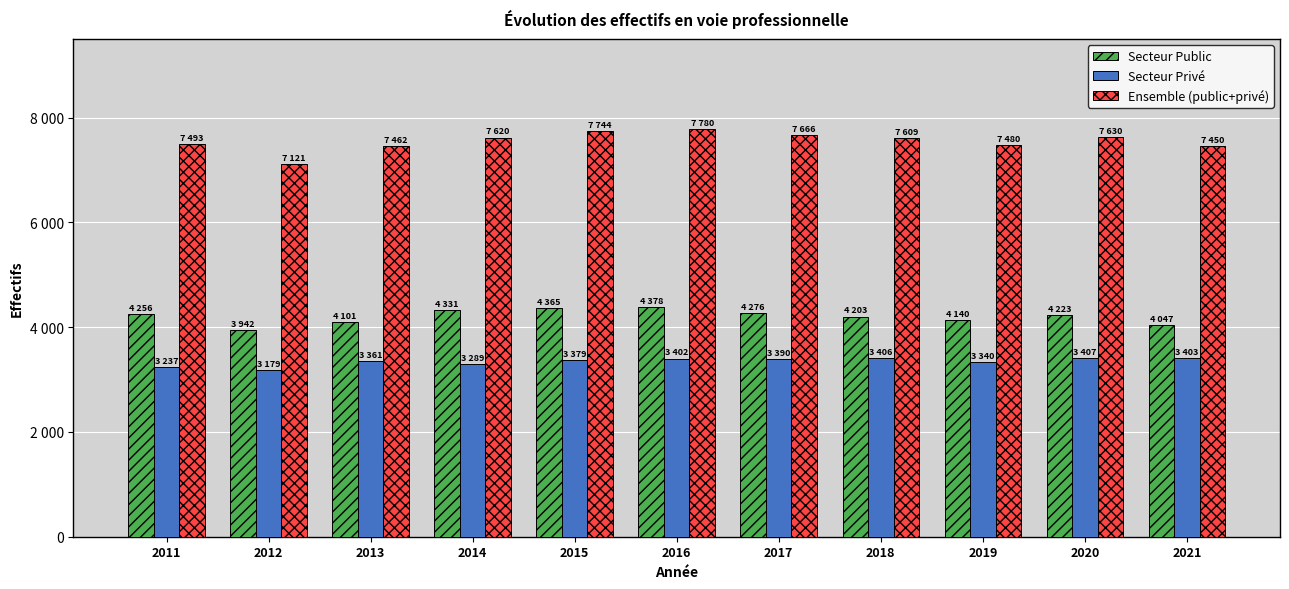

What are all the series names shown in the legend?

Secteur Public, Secteur Privé, Ensemble (public+privé)